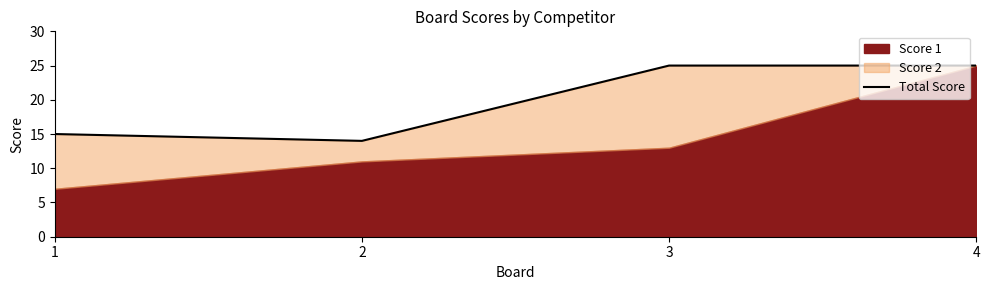

Rank the categories by value from lowest to highest.

2, 1, 3, 4